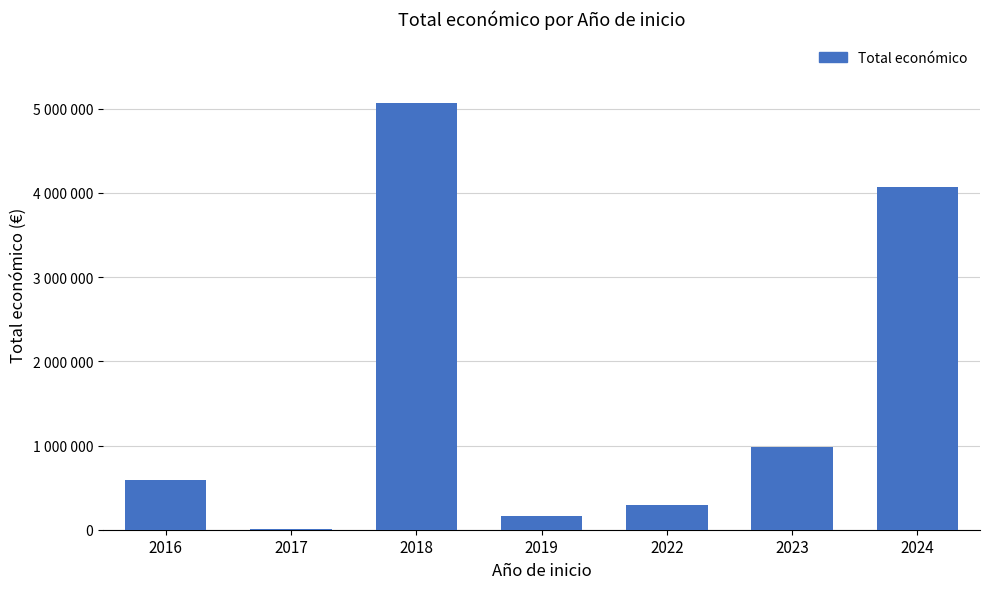

What is the sum of all values?

11171805